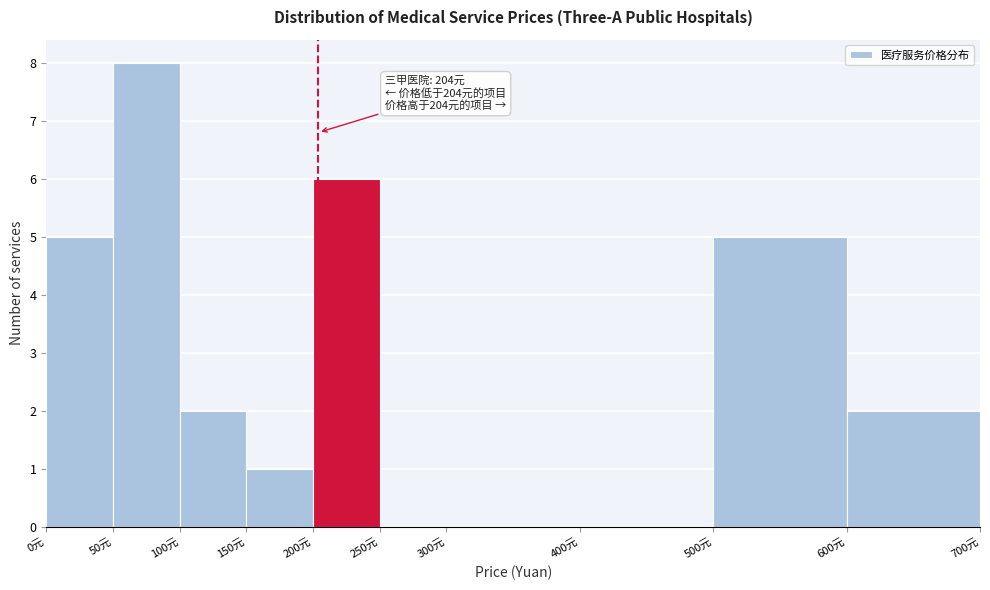

Which range on the x-axis has the tallest bar?

50 to 100